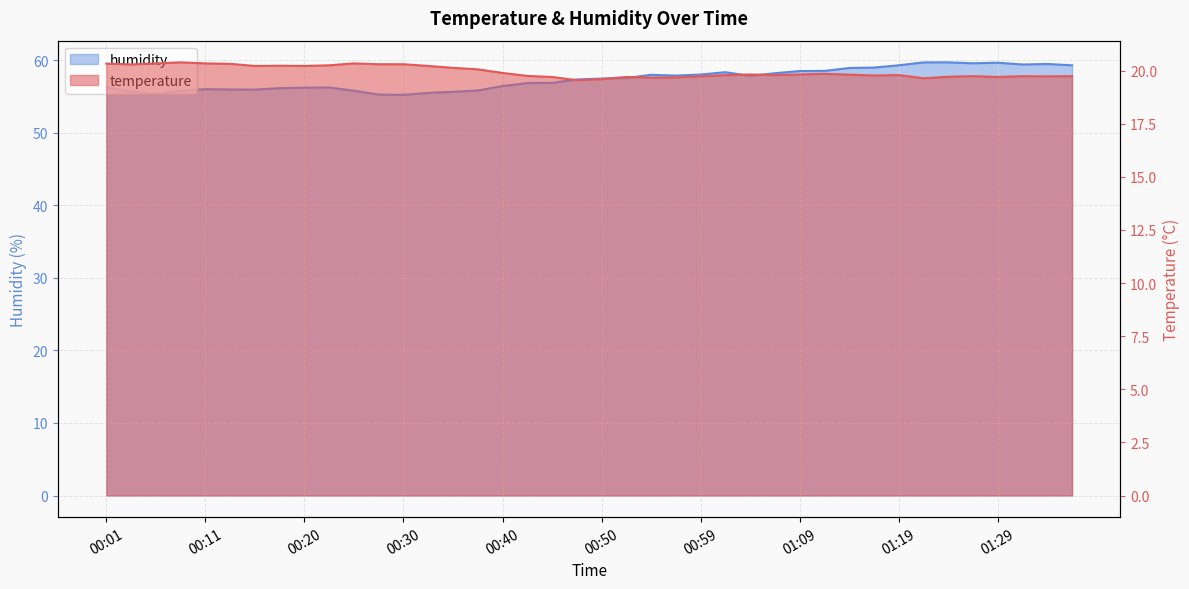

What is the average value of the humidity series?

57.3